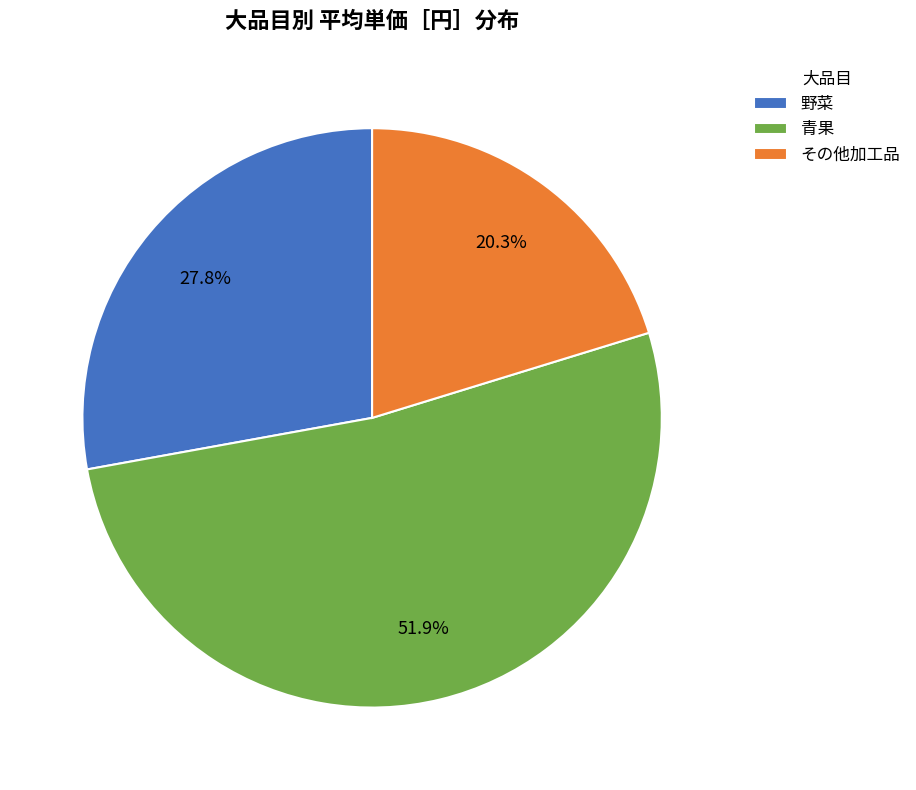

The 野菜 slice represents 15% of the pie. True or false?

False